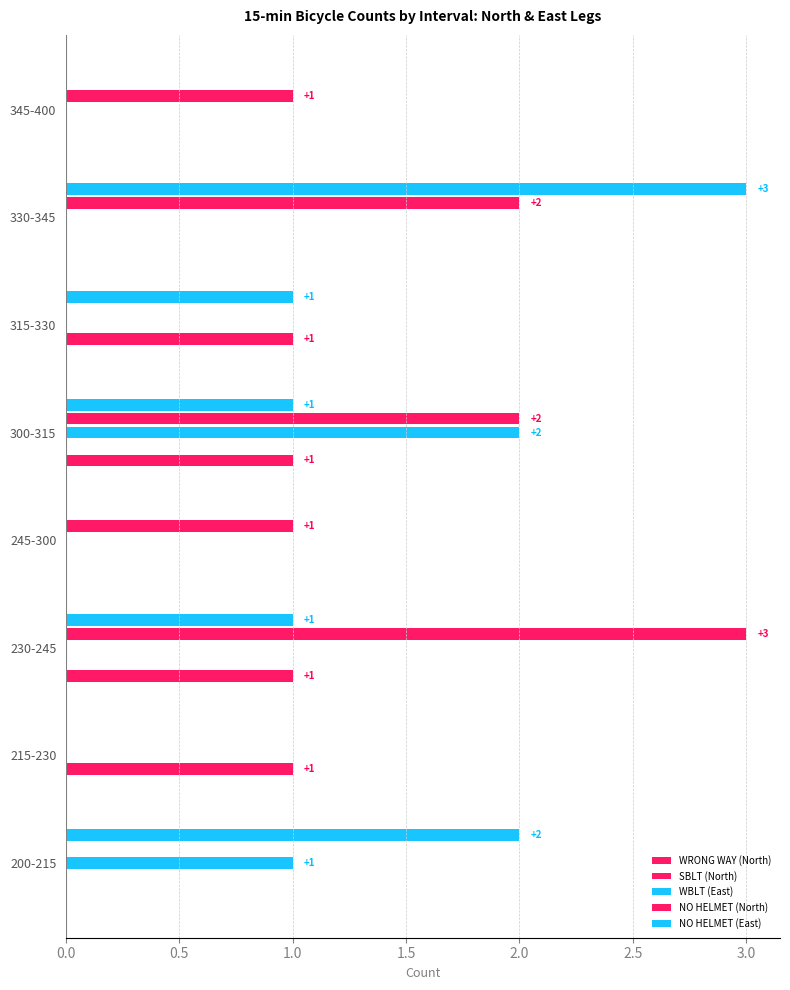

How many series are shown in this chart?

5